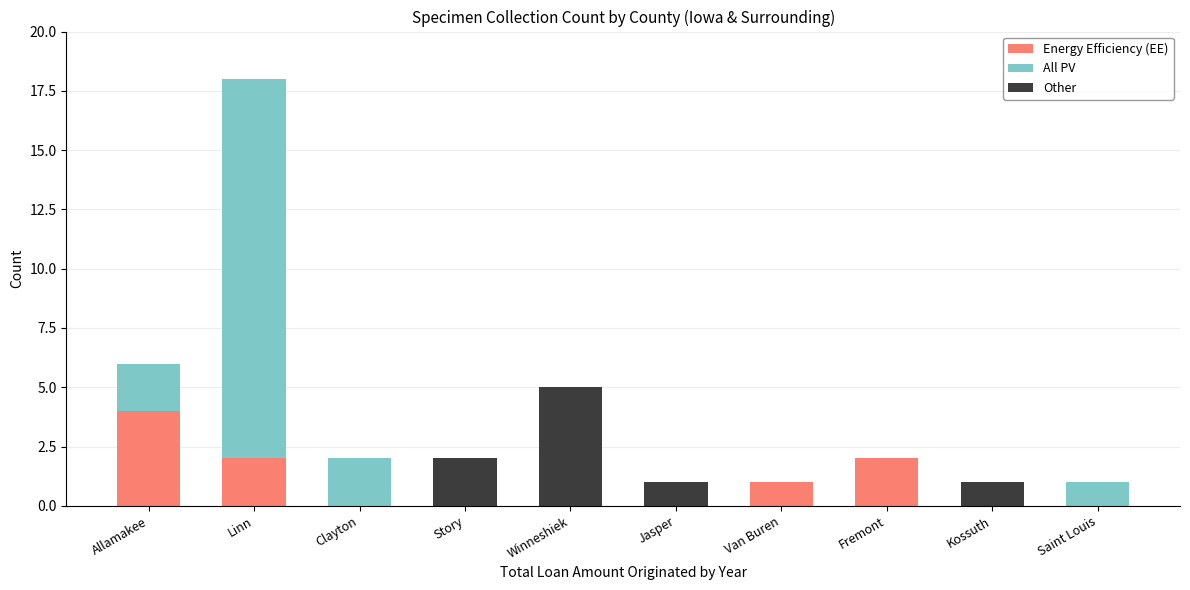

Which category has the highest value in the Energy Efficiency (EE) series?

Allamakee